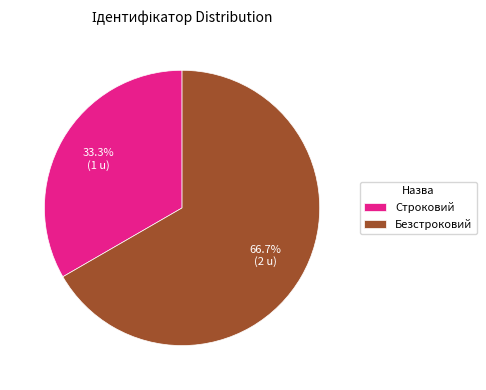

What is the largest slice in the pie chart?

Безстроковий